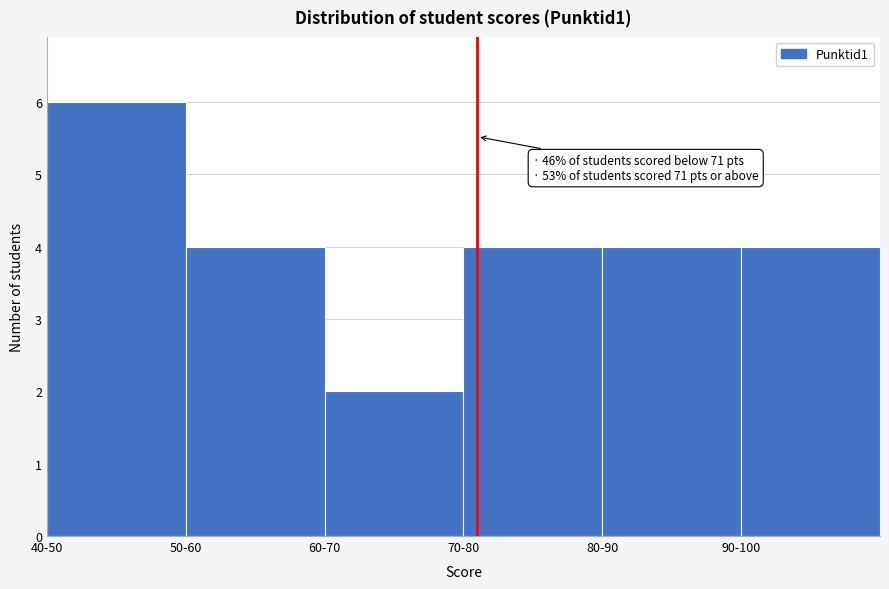

Reading left to right, extract all data points from this chart.

6	4	2	4	4	4